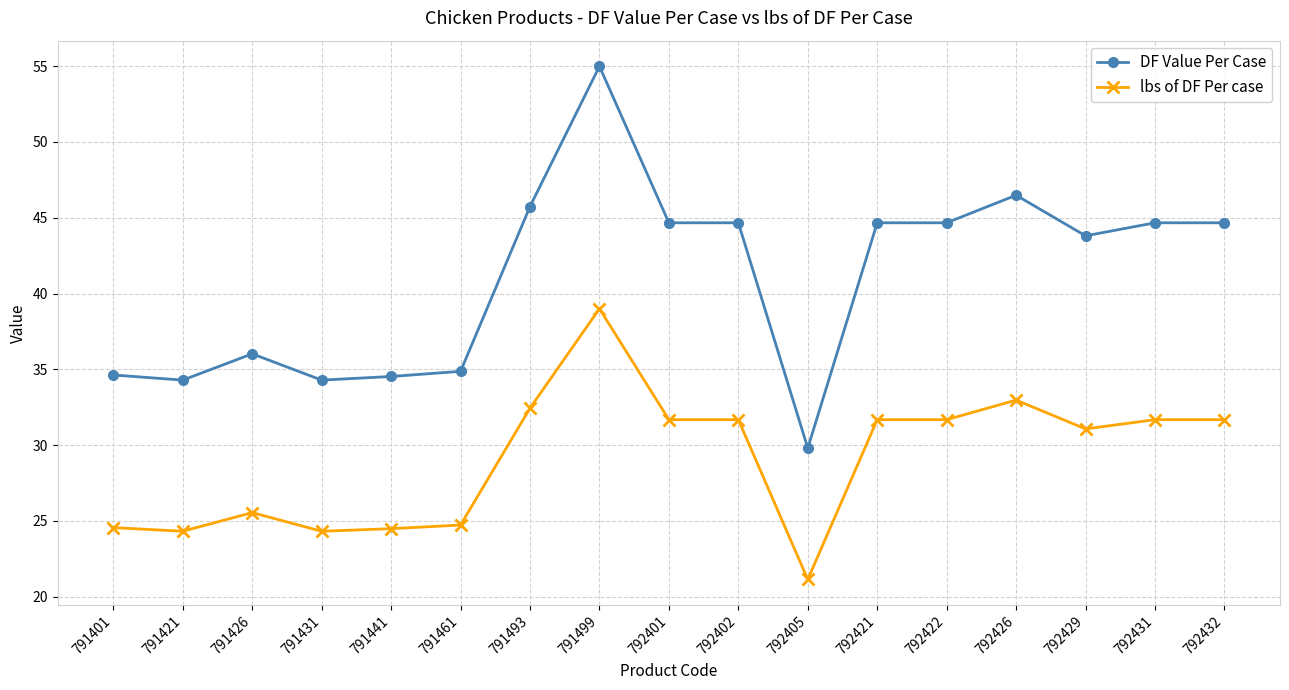

Which series has the largest range (max minus min)?

DF Value Per Case